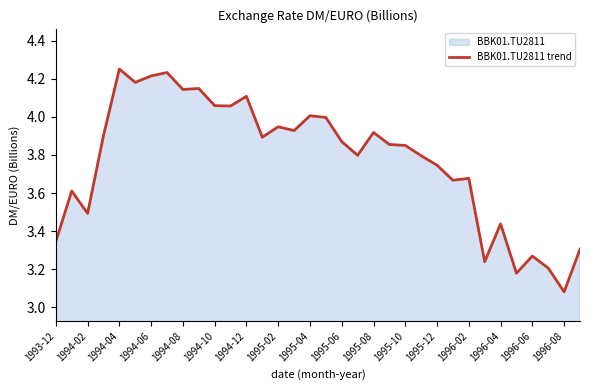

Is it true that the value at 1994-06 is 4.2?

True